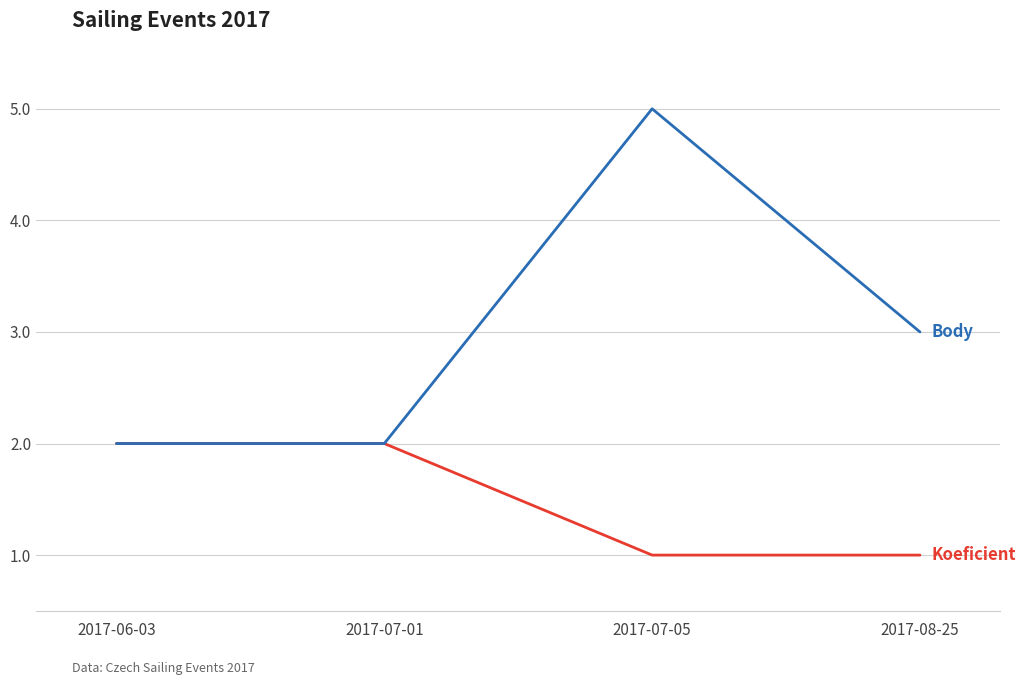

What position from the left is 2017-08-25?

4